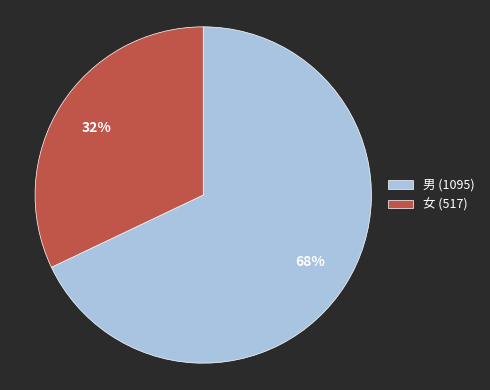

Which slice is the smallest?

女